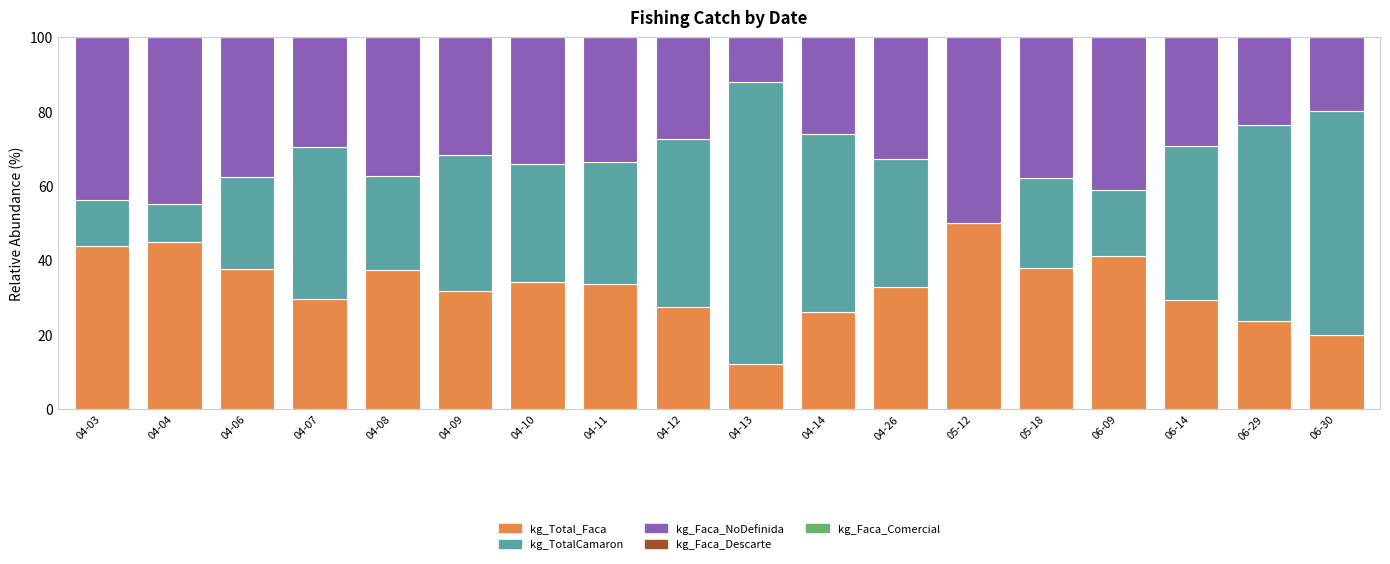

What is the total value across all series at 04-13?

100.0